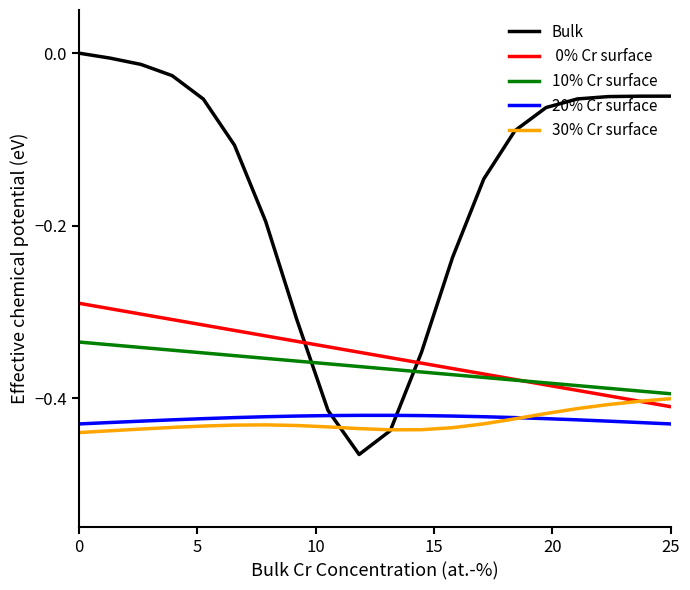

Reading left to right, what are all the values shown in this chart?

Bulk: 0.0	-0.0	-0.0	-0.0	-0.1	-0.1	-0.2	-0.3	-0.4	-0.5	-0.4	-0.3	-0.2	-0.1	-0.1	-0.1	-0.1	-0.1	-0.0	-0.0
 0% Cr surface: -0.3	-0.3	-0.3	-0.3	-0.3	-0.3	-0.3	-0.3	-0.3	-0.3	-0.4	-0.4	-0.4	-0.4	-0.4	-0.4	-0.4	-0.4	-0.4	-0.4
10% Cr surface: -0.3	-0.3	-0.3	-0.3	-0.3	-0.4	-0.4	-0.4	-0.4	-0.4	-0.4	-0.4	-0.4	-0.4	-0.4	-0.4	-0.4	-0.4	-0.4	-0.4
20% Cr surface: -0.4	-0.4	-0.4	-0.4	-0.4	-0.4	-0.4	-0.4	-0.4	-0.4	-0.4	-0.4	-0.4	-0.4	-0.4	-0.4	-0.4	-0.4	-0.4	-0.4
30% Cr surface: -0.4	-0.4	-0.4	-0.4	-0.4	-0.4	-0.4	-0.4	-0.4	-0.4	-0.4	-0.4	-0.4	-0.4	-0.4	-0.4	-0.4	-0.4	-0.4	-0.4